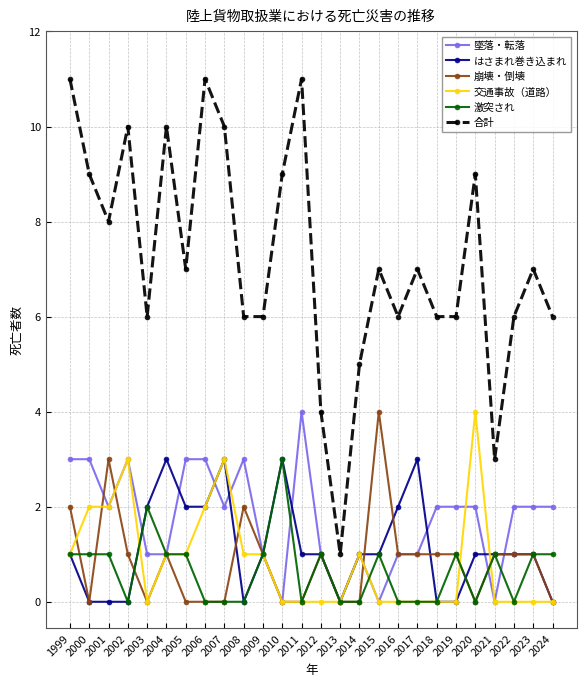

Which series changed the most between 2002 and 2016?

合計